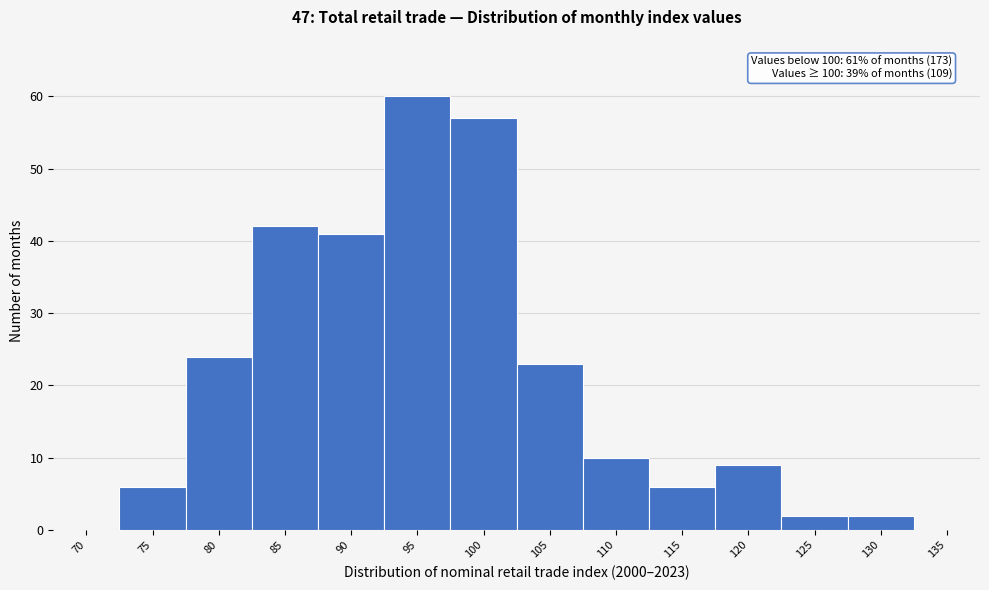

Reading left to right, list all the values displayed in this chart.

70=0	75=6	80=24	85=42	90=41	95=60	100=57	105=23	110=10	115=6	120=9	125=2	130=2	135=0